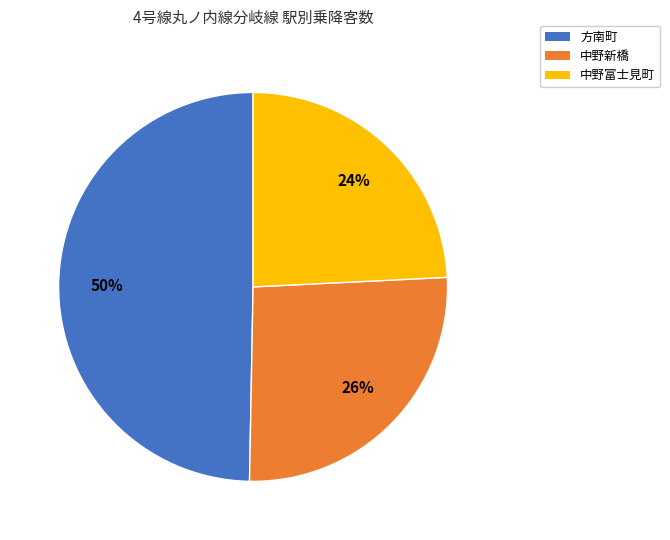

To the nearest percent, what portion does 方南町 represent?

50%